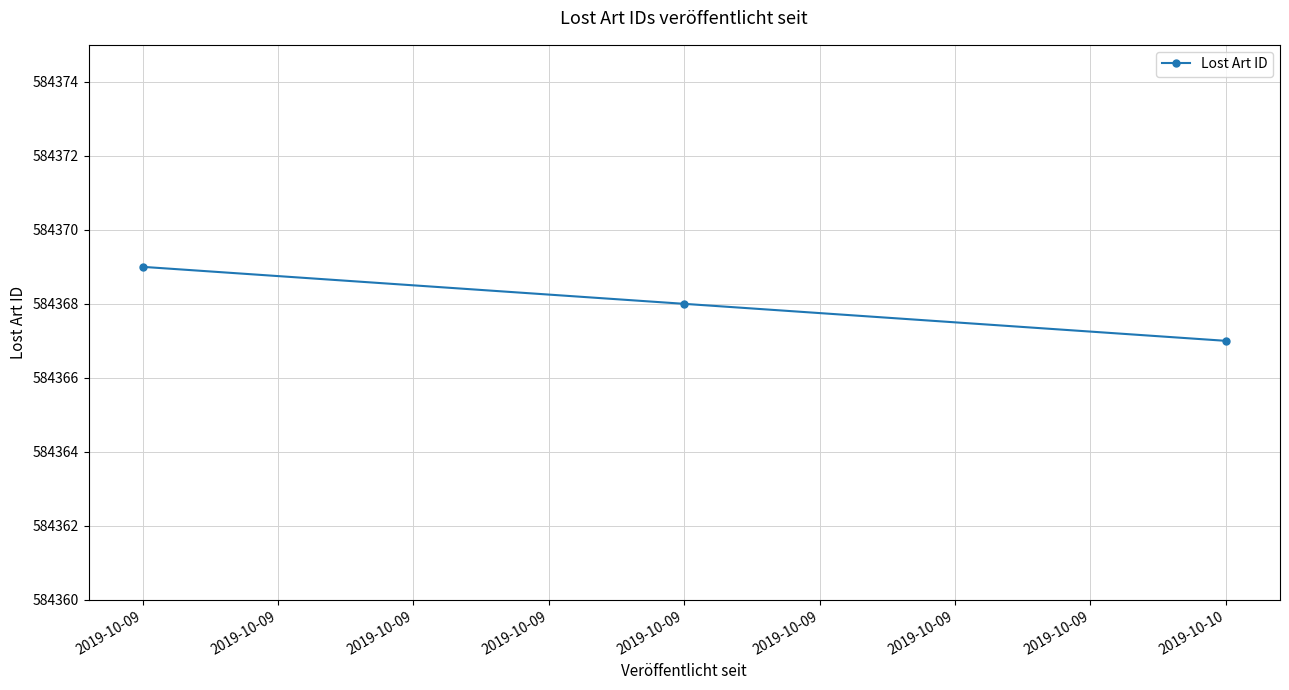

What is the minimum value shown in the chart?

584367